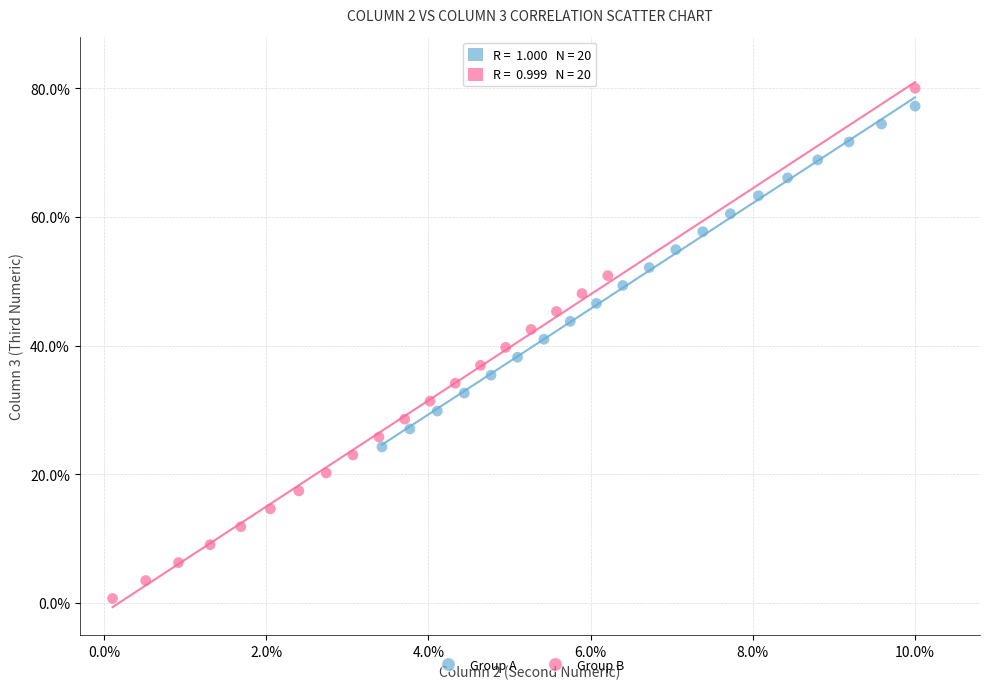

What are all the series names shown in the legend?

Group A, Group B